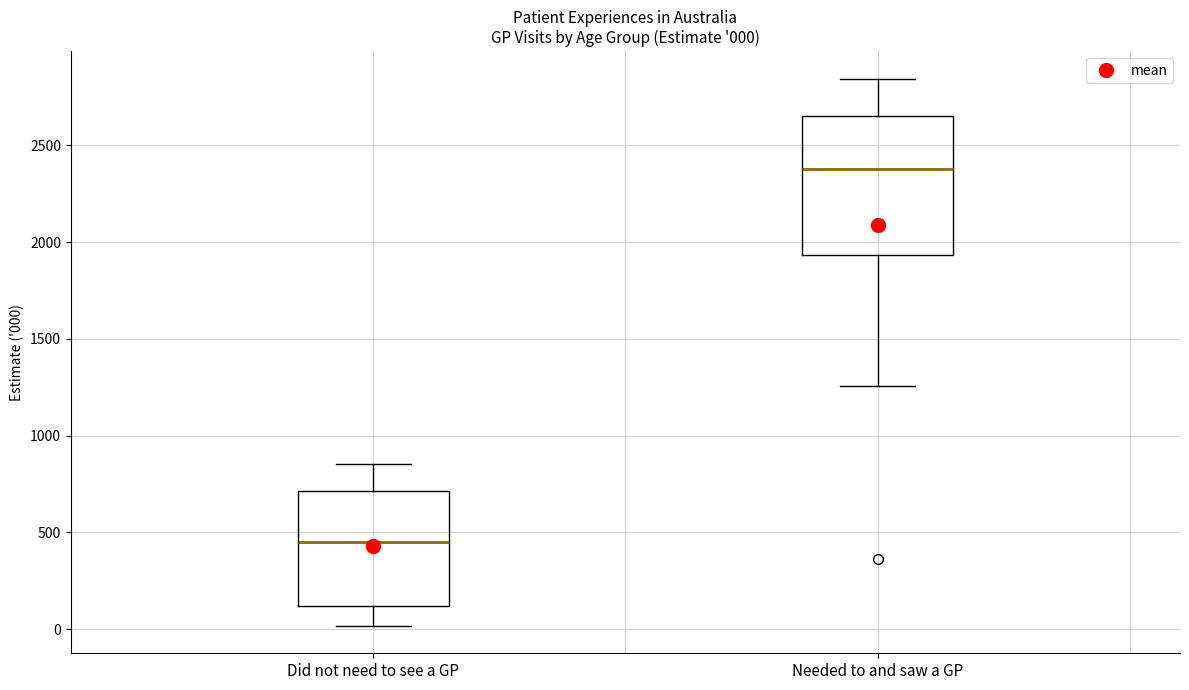

Which box has the lowest median line?

Did not need to see a GP